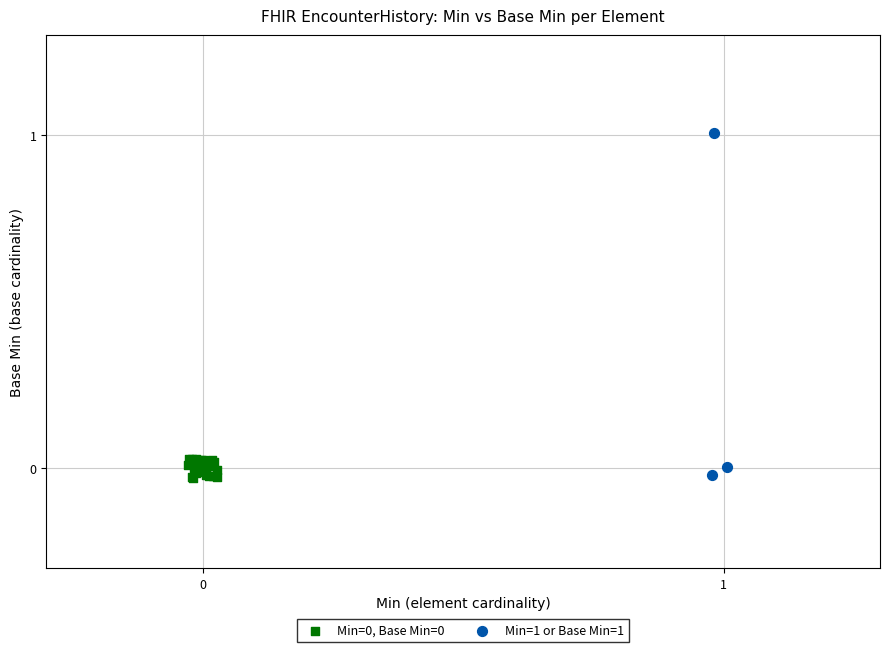

Which series has the widest spread of Y values?

Min=1 or Base Min=1